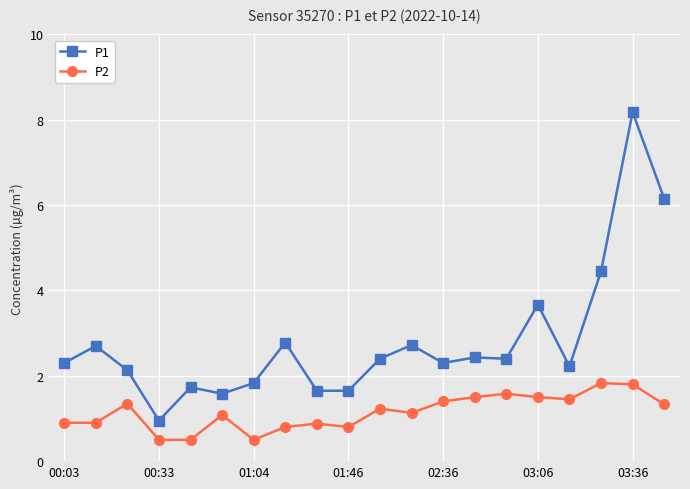

What is the maximum value for P2?

1.8